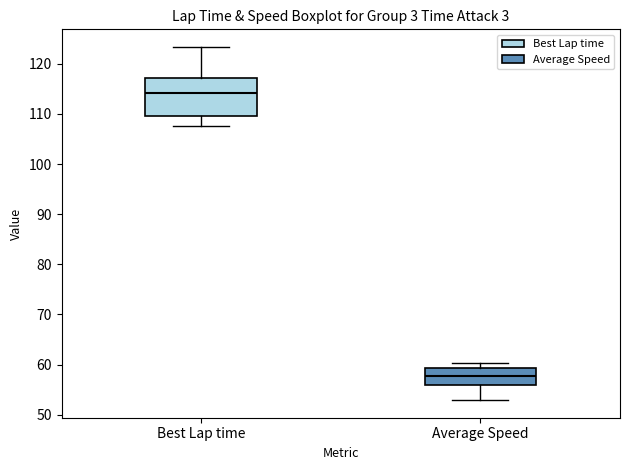

Where does the lower whisker of the box for Best Lap time end on the y-axis? The values are not printed on the chart, so give them approximately, as read against the axis.

108